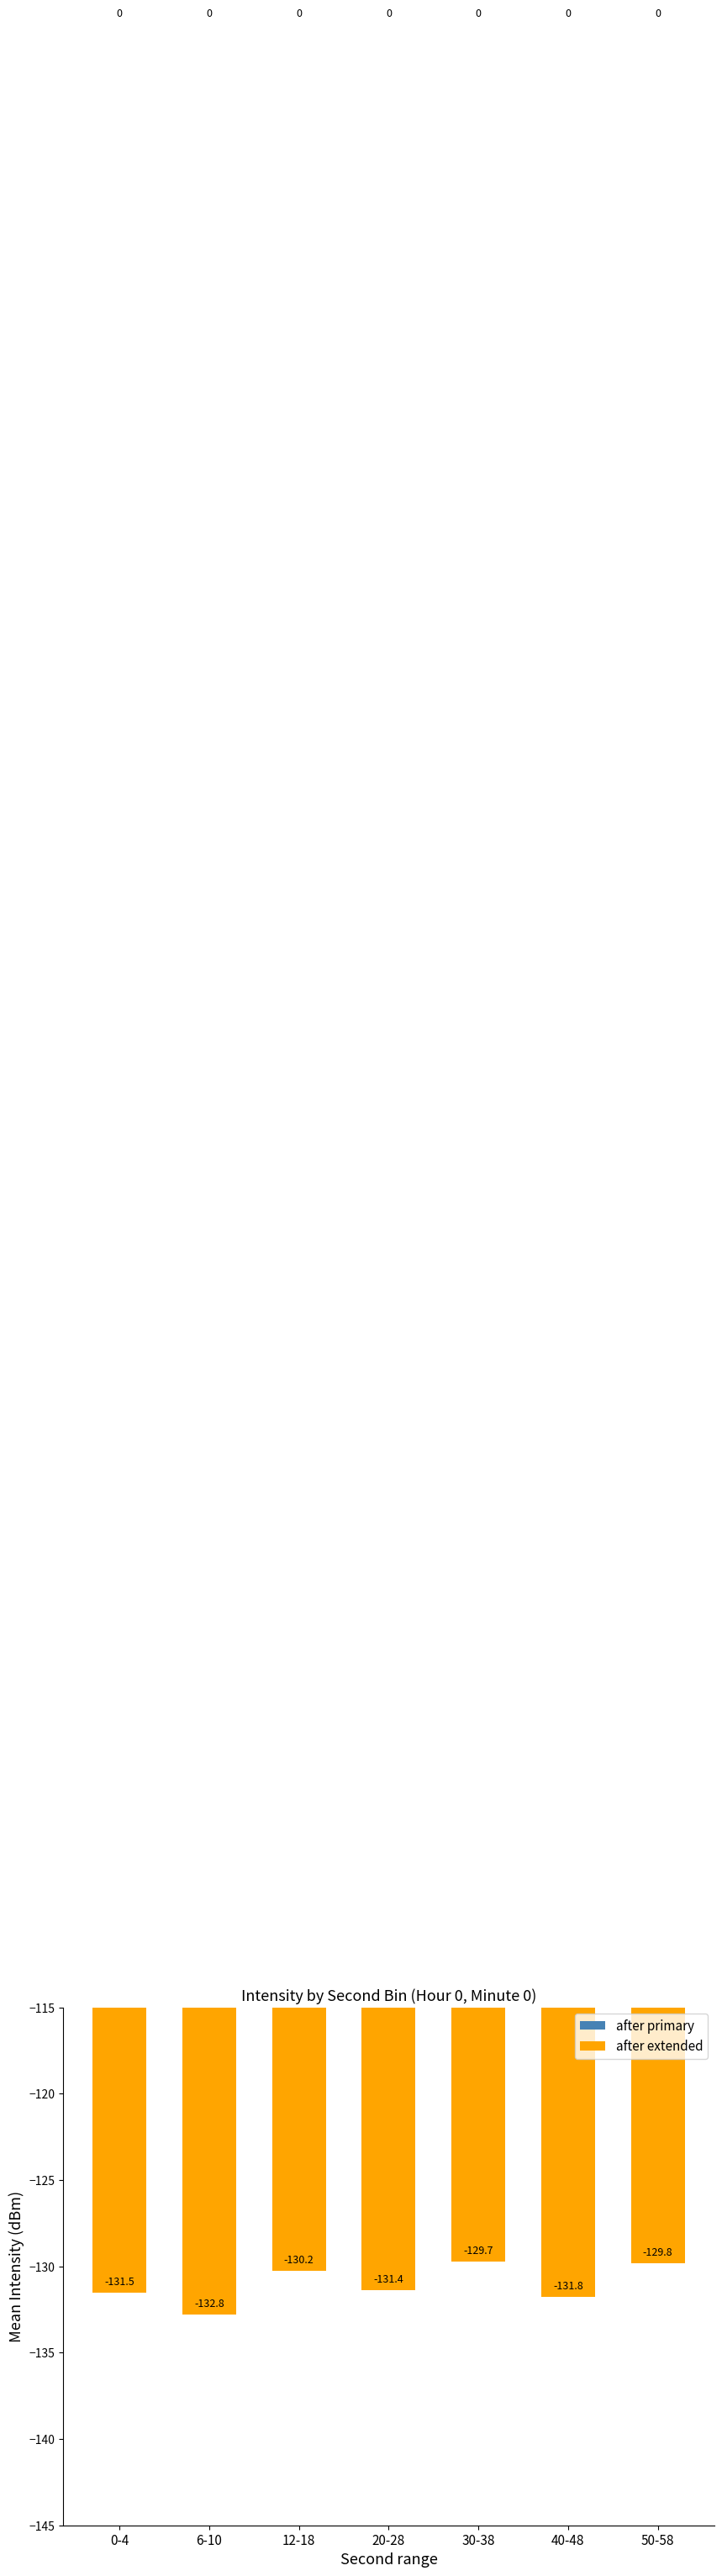

Reading right to left, extract all data points from this chart.

-129.8	-131.8	-129.7	-131.4	-130.2	-132.8	-131.5